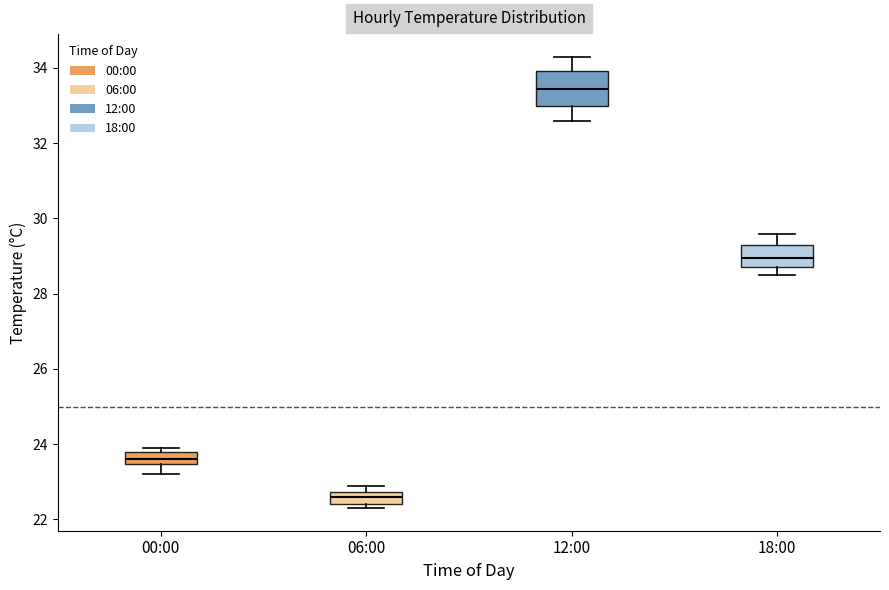

Reading left to right, read every box against the y-axis: the position of its median line, the range the box covers, and the ends of its whiskers. The values are not printed on the chart, so give them approximately, as read against the axis.

00:00: median 23.6, box 23.4 to 23.8, whiskers 23.2 to 24.0
06:00: median 22.6, box 22.4 to 22.8, whiskers 22.4 (just below the box's lower edge) to 23.0
12:00: median 33.4, box 33.0 to 34.0, whiskers 32.6 to 34.4
18:00: median 29.0, box 28.8 to 29.4, whiskers 28.6 to 29.6